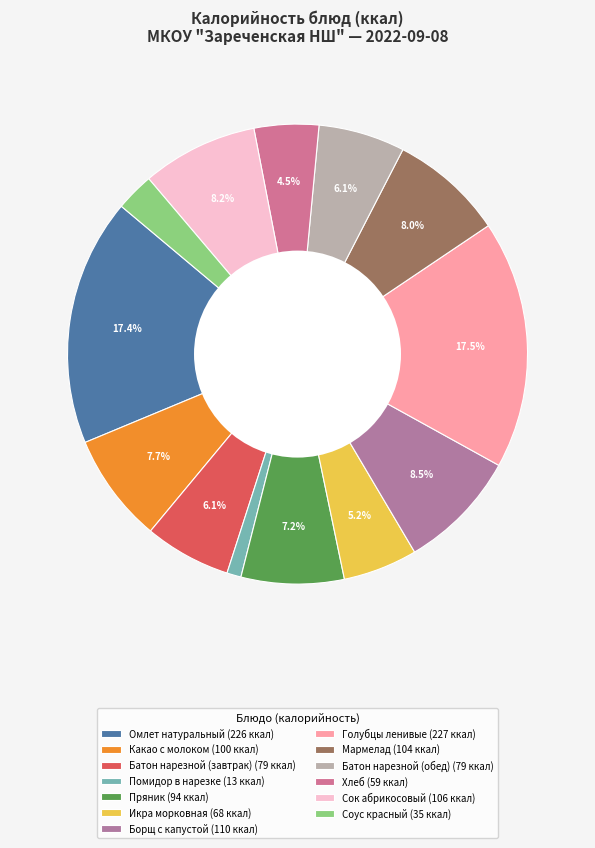

What is the smallest slice in the pie chart?

Помидор в нарезке